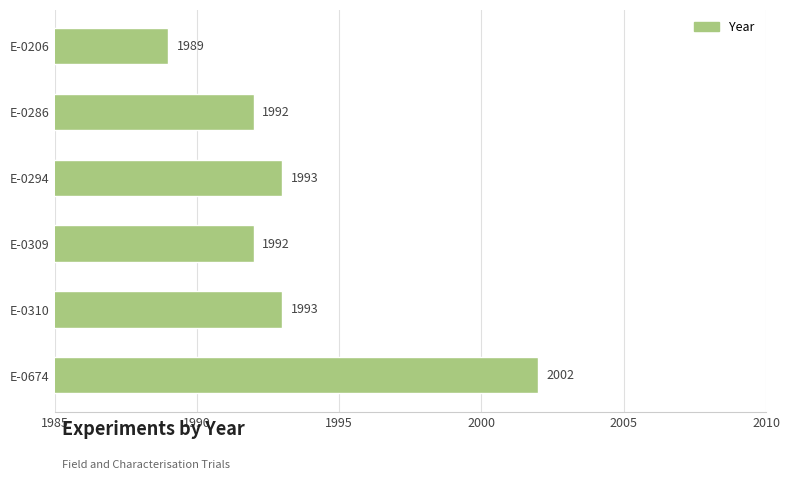

What is the difference between the maximum and minimum values?

13